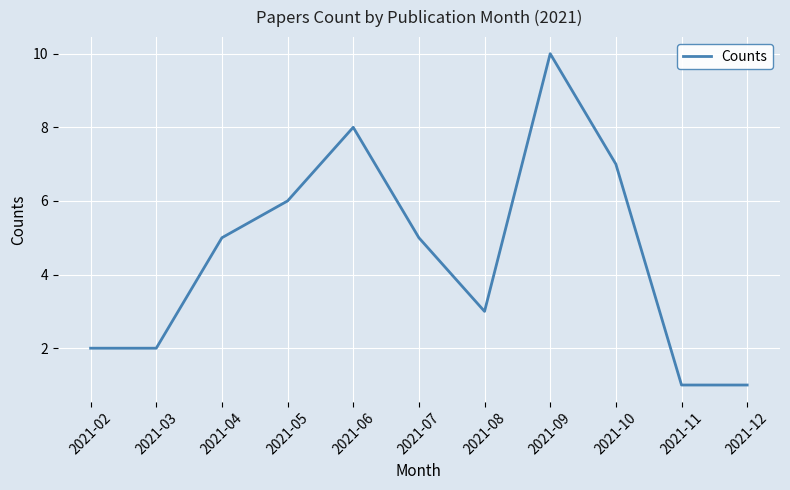

The chart shows a value of 2 at 2021-02. True or false?

True